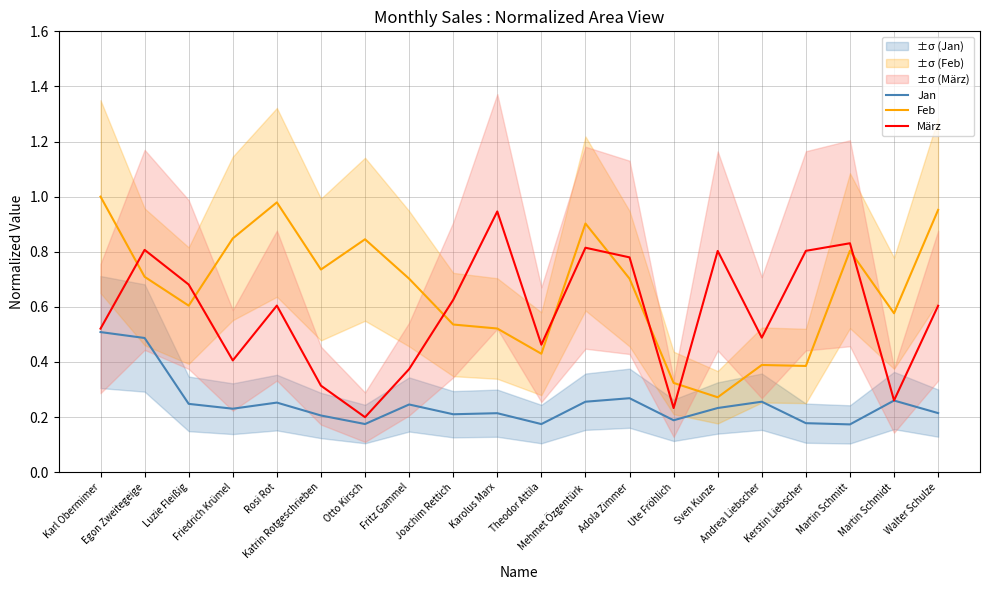

Rank the categories by Jan value from highest to lowest.

Karl Obermimer, Egon Zweitegeige, Adola Zimmer, Martin Schmidt, Andrea Liebscher, Mehmet Özgentürk, Rosi Rot, Luzie Fleißig, Fritz Gammel, Sven Kunze, Friedrich Krümel, Walter Schulze, Karolus Marx, Joachim Rettich, Katrin Rotgeschrieben, Ute Fröhlich, Kerstin Liebscher, Otto Kirsch, Theodor Attila, Martin Schmitt